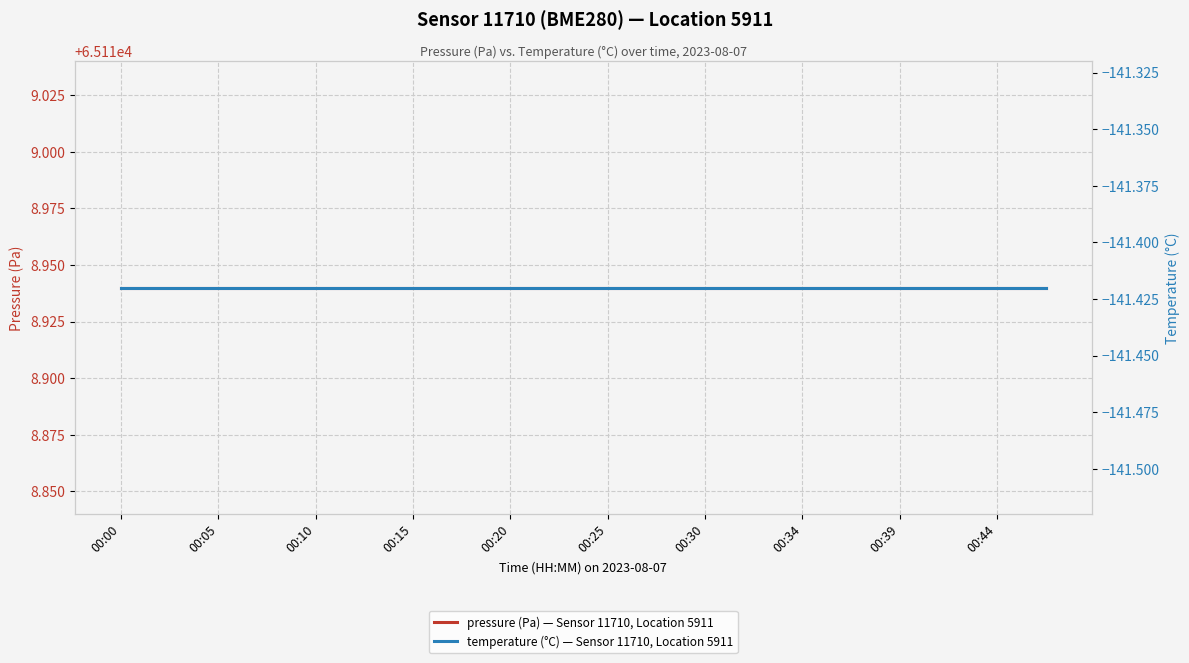

Which series changed the most between 00:30 and 00:34?

pressure (Pa) — Sensor 11710, Location 5911